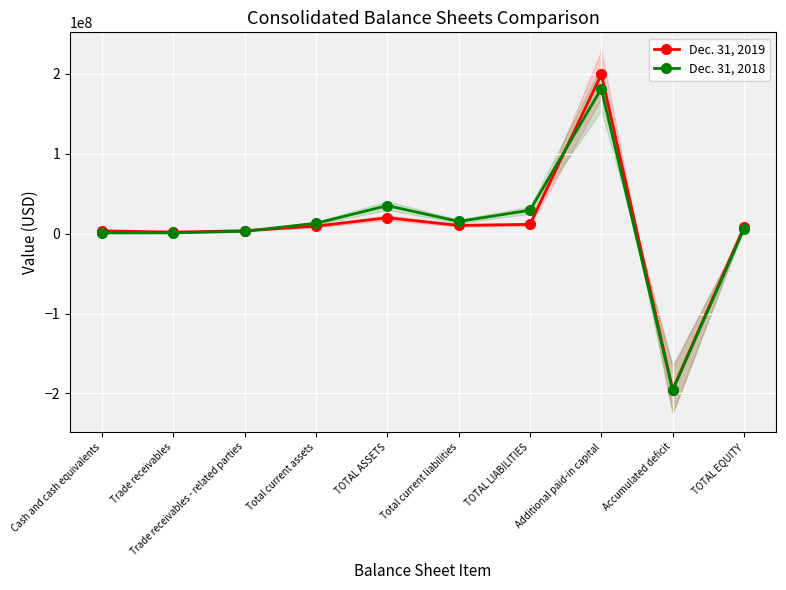

How many lines are shown in the chart?

2